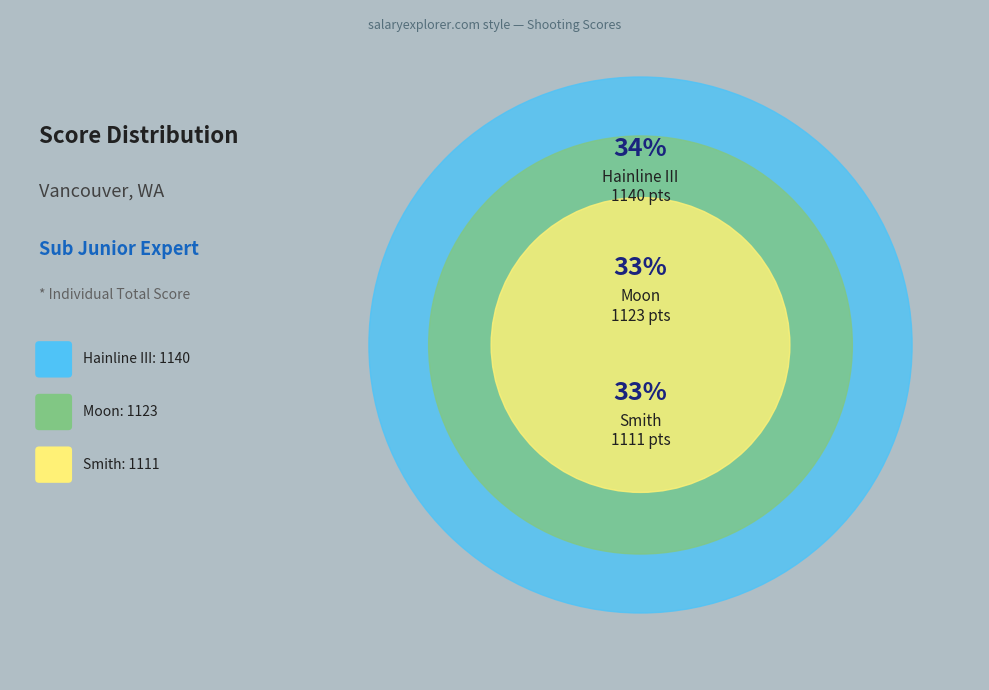

Does any single category account for the majority?

No